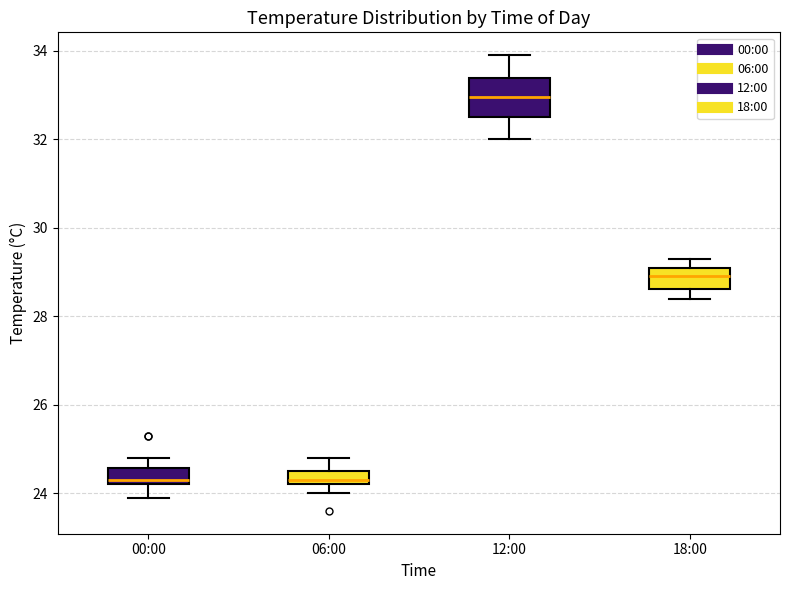

Reading left to right, transcribe this box plot: for each box, give where its median line is, the range the box spans, and where its two whiskers end, as read against the y-axis. The values are not printed on the chart, so give them approximately, as read against the axis.

00:00: median 24.4, box 24.2 to 24.6, whiskers 24.0 to 24.8
06:00: median 24.4, box 24.2 to 24.6, whiskers 24.0 to 24.8
12:00: median 33.0, box 32.6 to 33.4, whiskers 32.0 to 34.0
18:00: median 29.0, box 28.6 to 29.2, whiskers 28.4 to 29.4